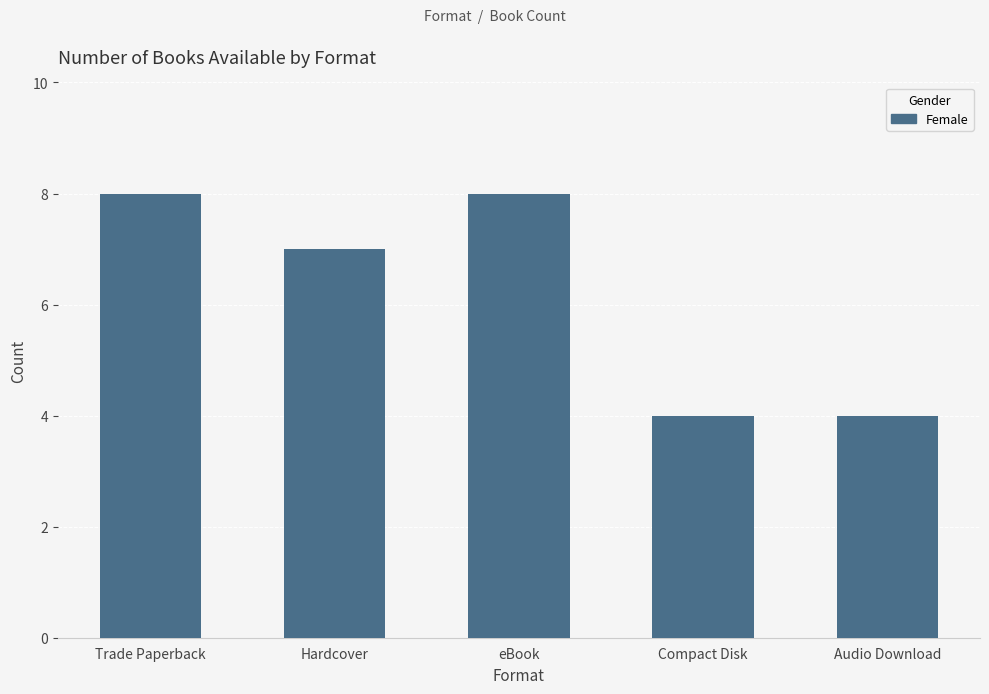

What is the sum of the values at eBook and Trade Paperback?

16